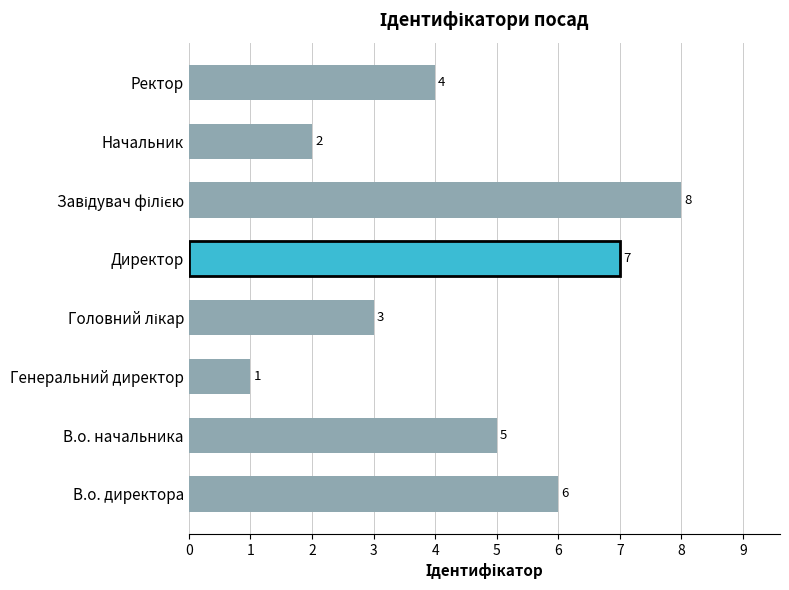

Which has a higher value, Ректор or В.о. начальника?

В.о. начальника